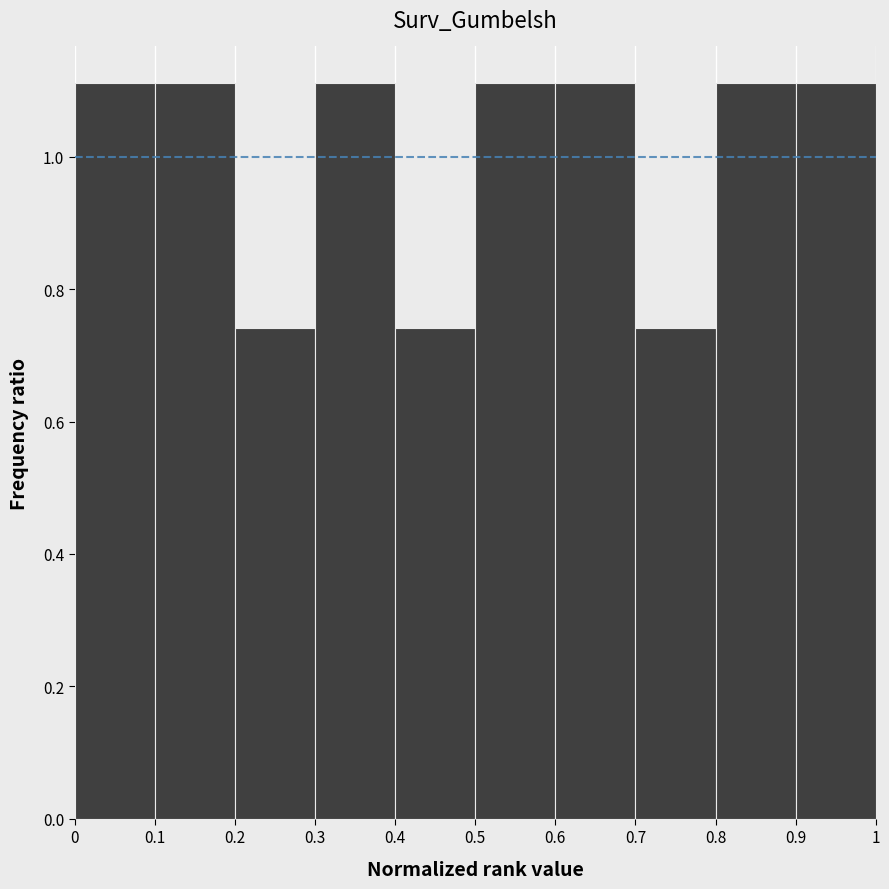

Reading left to right, list every bar in this chart as the range it spans on the x-axis followed by its height. The values are not printed on the chart, so give them approximately, as read against the axis.

0 to 0.1: 1.12
0.1 to 0.2: 1.12
0.2 to 0.3: 0.74
0.3 to 0.4: 1.12
0.4 to 0.5: 0.74
0.5 to 0.6: 1.12
0.6 to 0.7: 1.12
0.7 to 0.8: 0.74
0.8 to 0.9: 1.12
0.9 to 1: 1.12